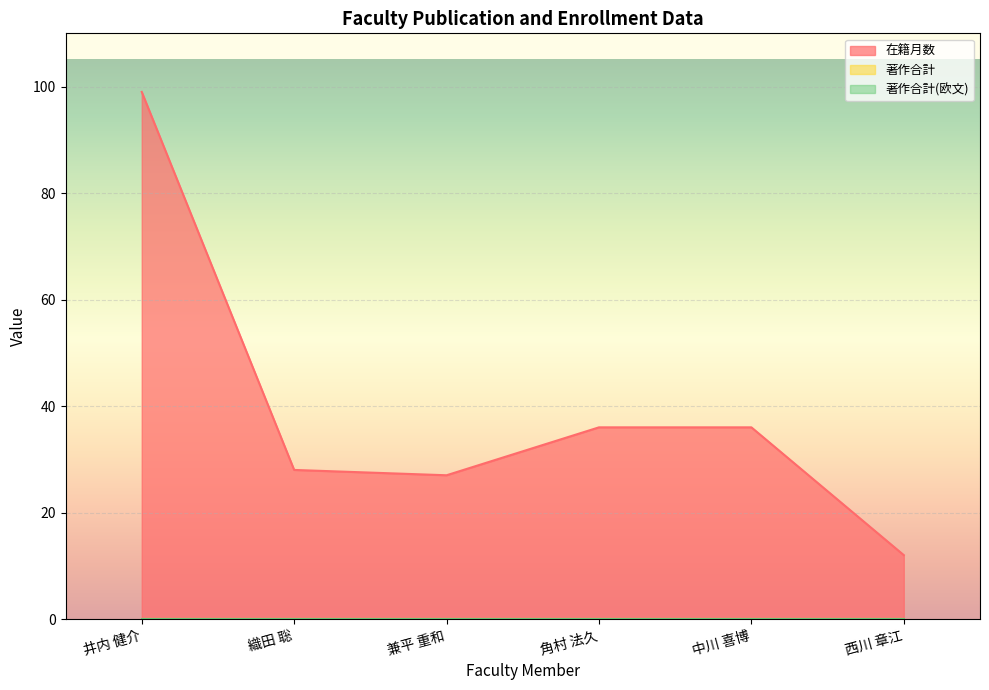

At which label does 在籍月数 first exceed 36?

井内 健介